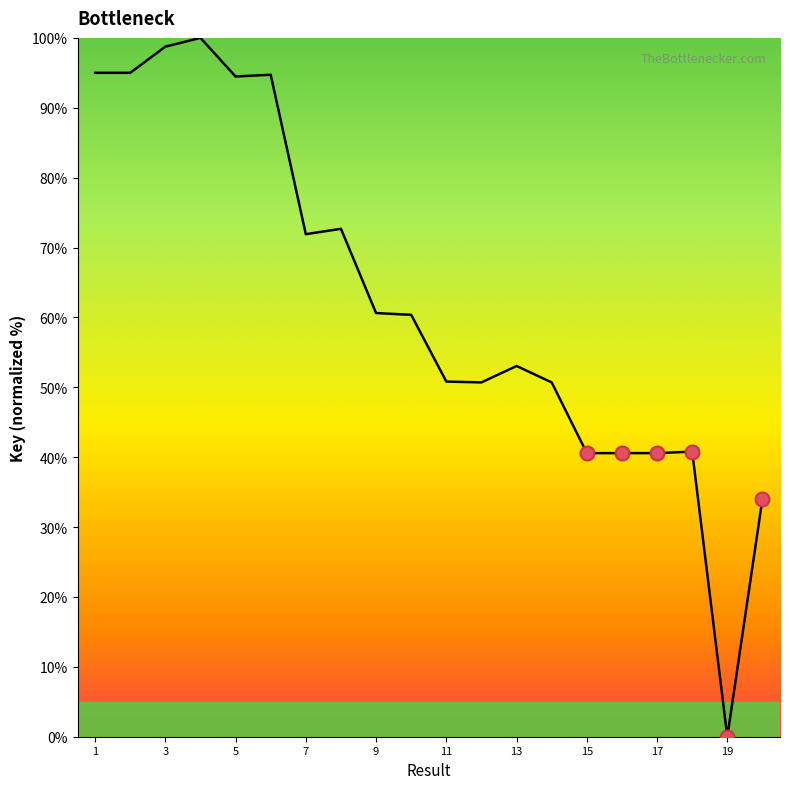

How many points are lower than both their immediate neighbors (excluding endpoints)?

5